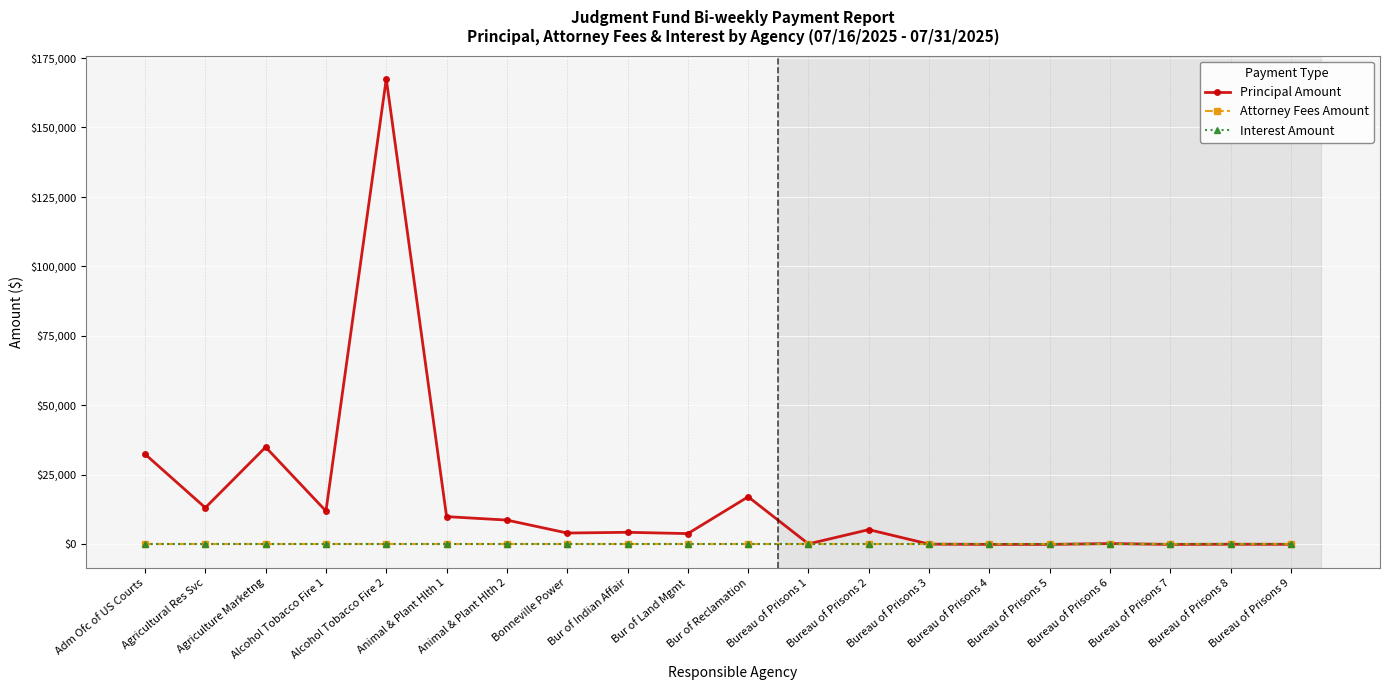

True or false: Principal Amount and Interest Amount cross at least once.

False